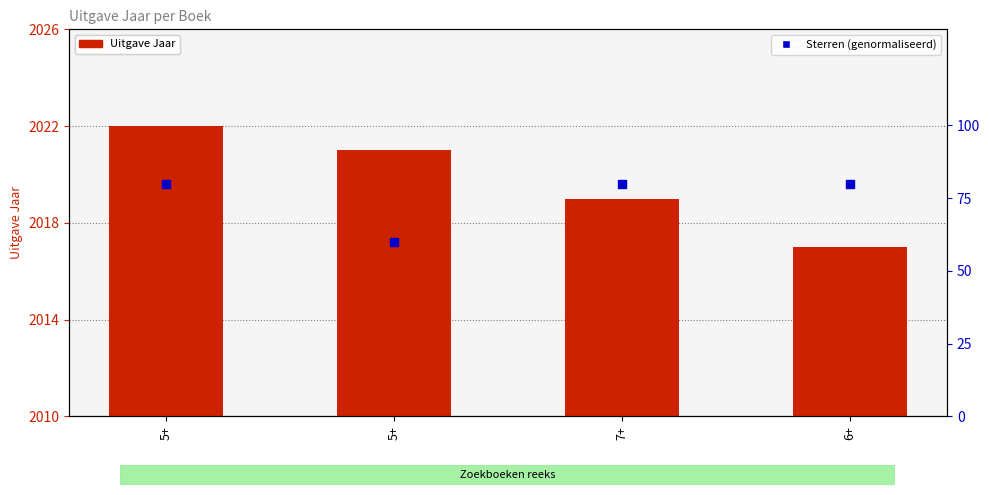

Which series has the widest spread of Y values?

Sterren (genormaliseerd)